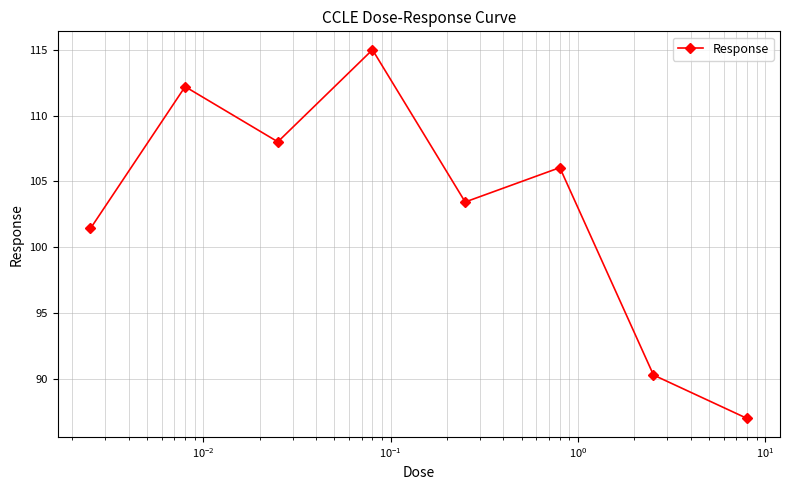

How many interior local valleys (lower than both neighbors) does the data have?

2